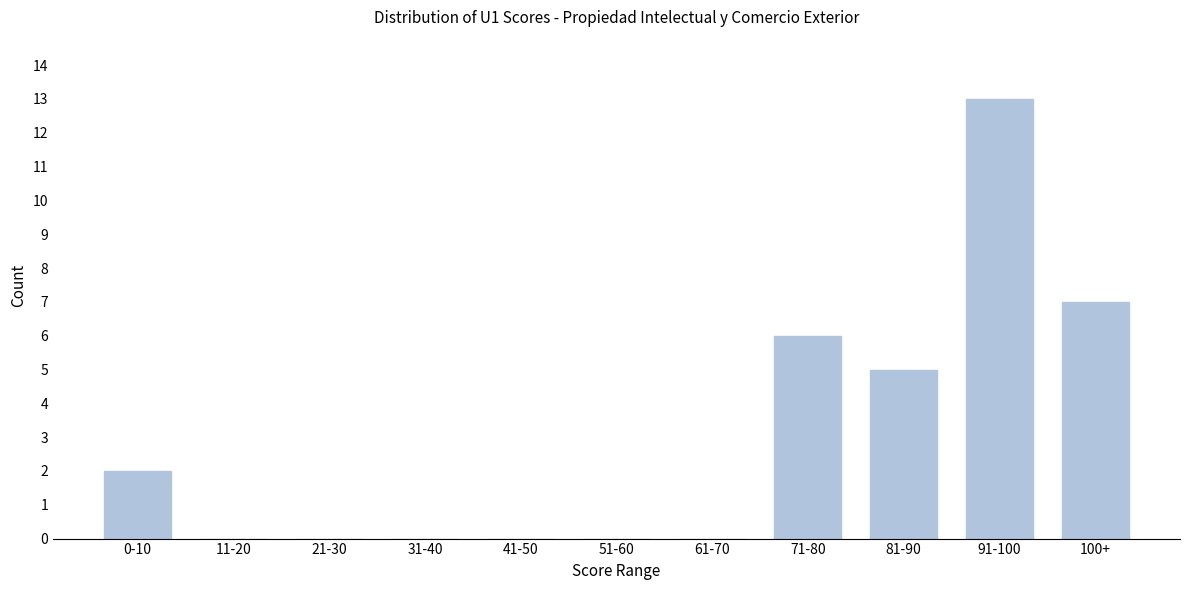

Reading left to right, what are all the values shown in this chart?

0-10=2	11-20=0	21-30=0	31-40=0	41-50=0	51-60=0	61-70=0	71-80=6	81-90=5	91-100=13	100+=7